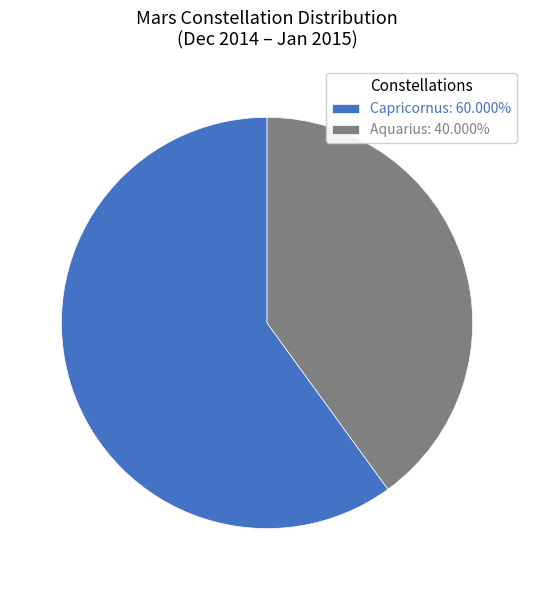

Does Capricornus represent more than half of the total?

Yes